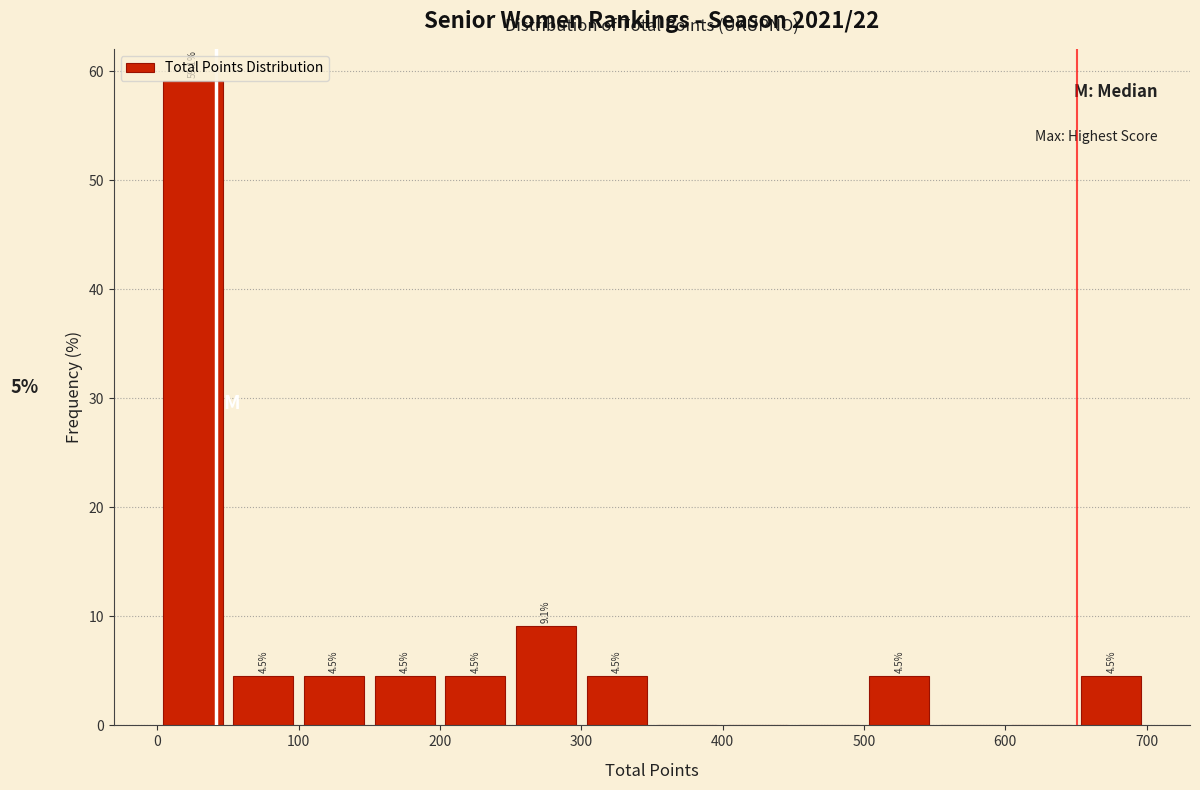

Which range on the x-axis has the tallest bar?

0 to 50